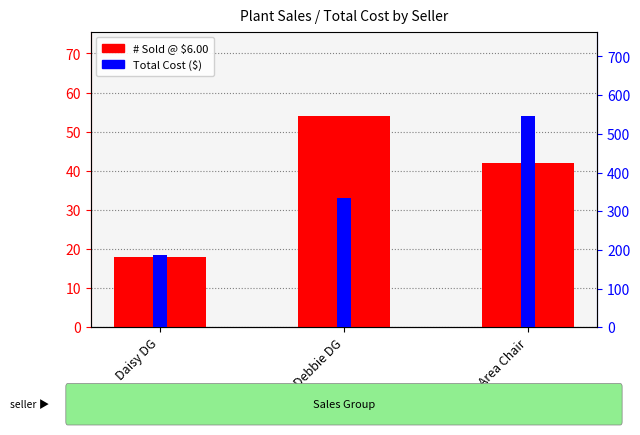

How many values in the # Sold @ $6.00 series exceed 42?

1